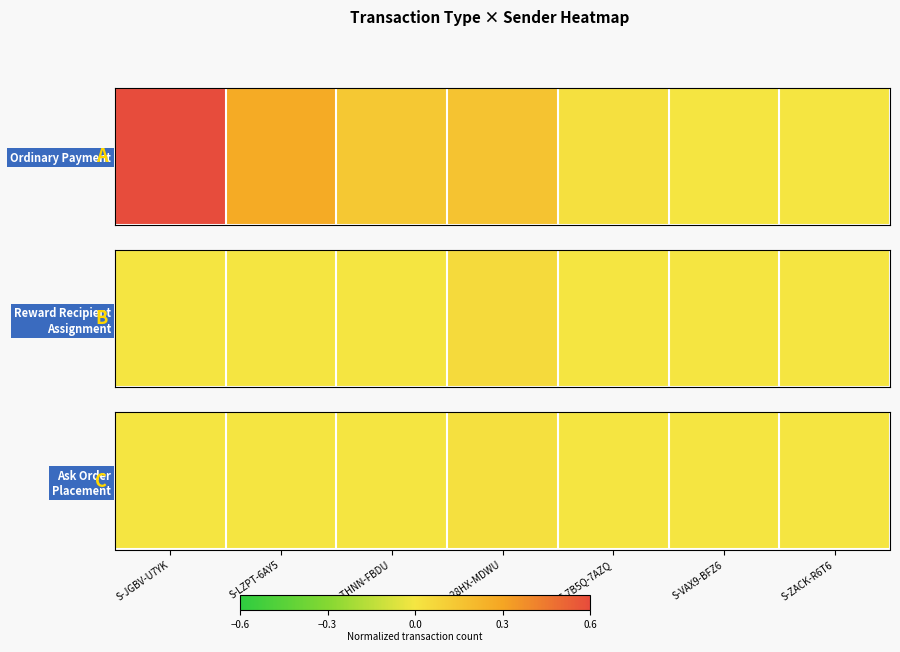

True or false: the data shows 0.0 at S-THNN-FBDU.

True